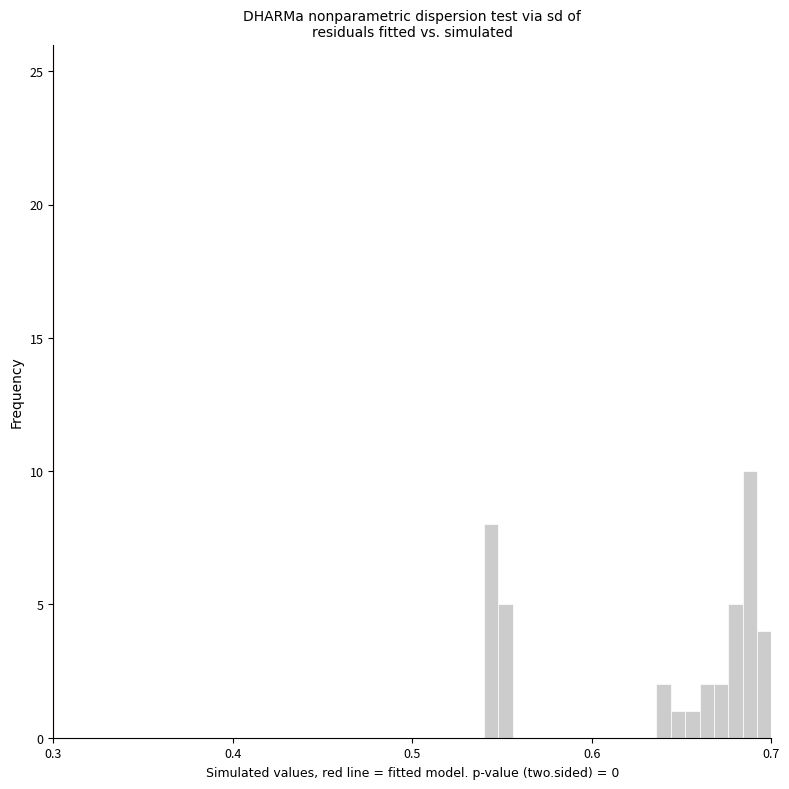

Around what value on the x-axis is the tallest bar? Give the approximate position of its centre, as read against the axis.

0.69